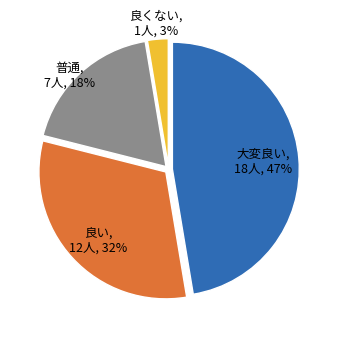

How many segments does this pie chart have?

4